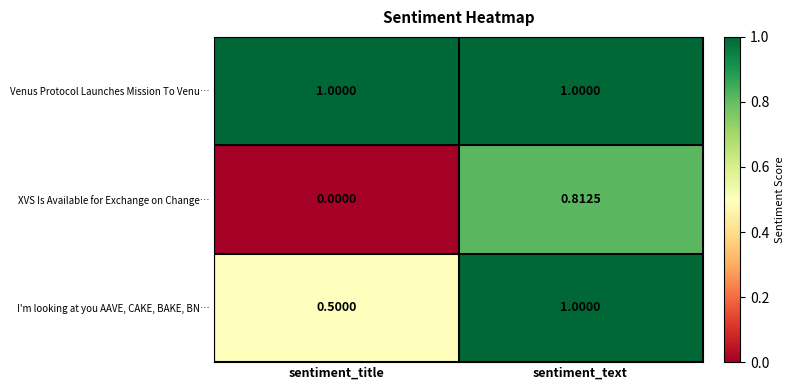

At which category is the sum across all series the highest?

sentiment_text